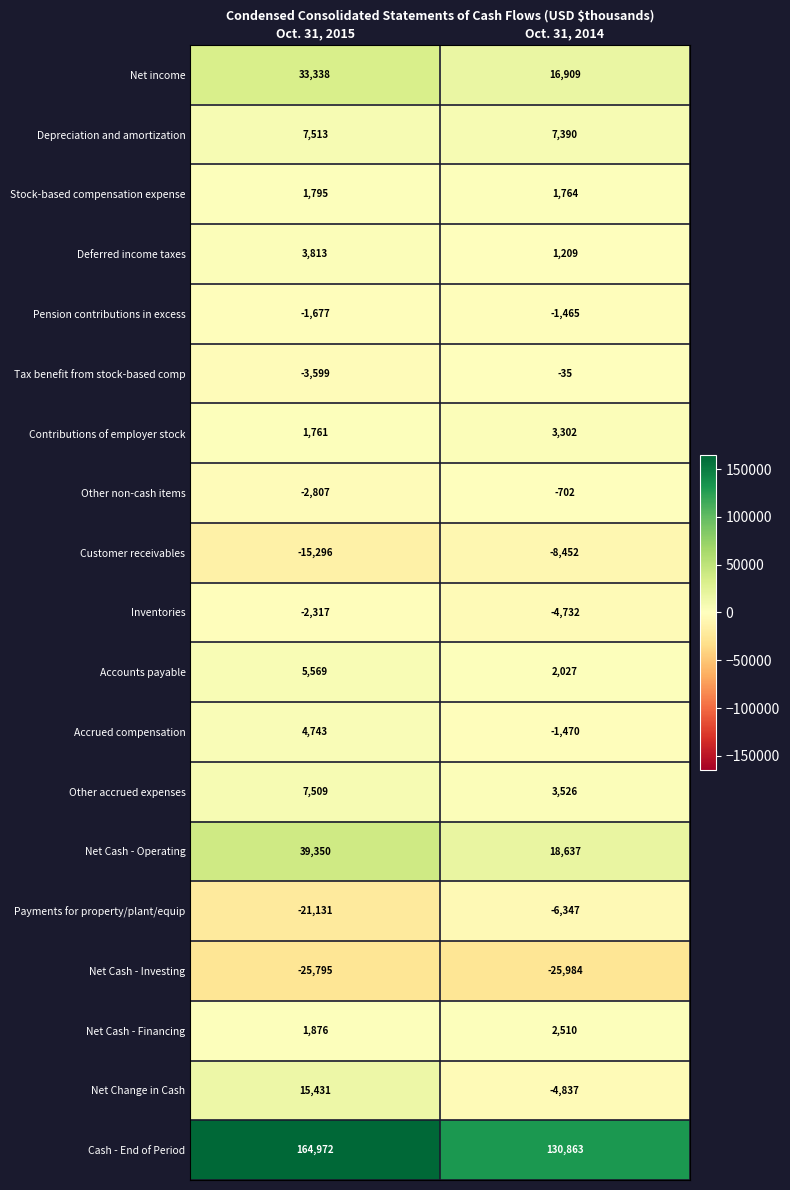

Read the Customer receivables value at Oct. 31, 2015.

-15296